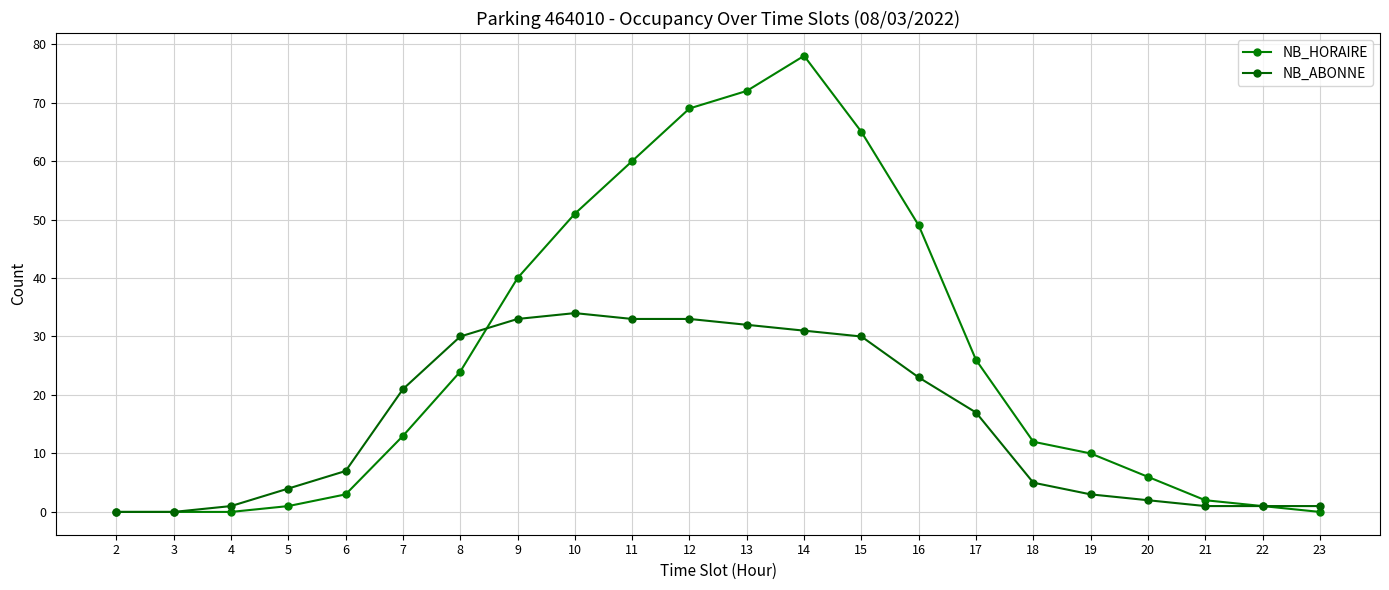

What is the value of the NB_HORAIRE point at the 11th from the left?

69